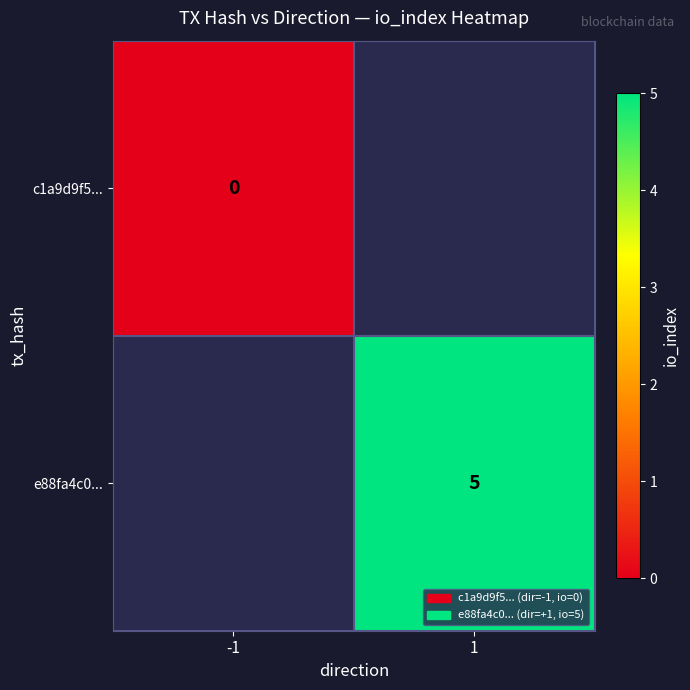

How many data points does each series have?

2